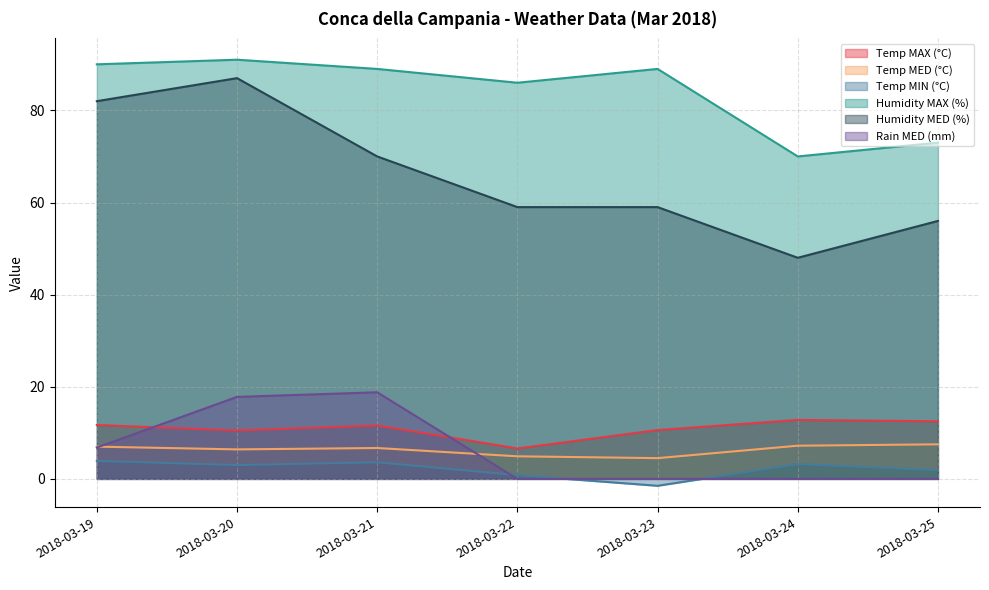

How many data points in Temp MED (°C) are less than 6?

2